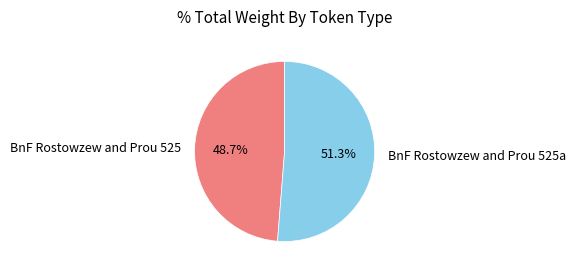

Which category accounts for the majority?

BnF Rostowzew and Prou 525a